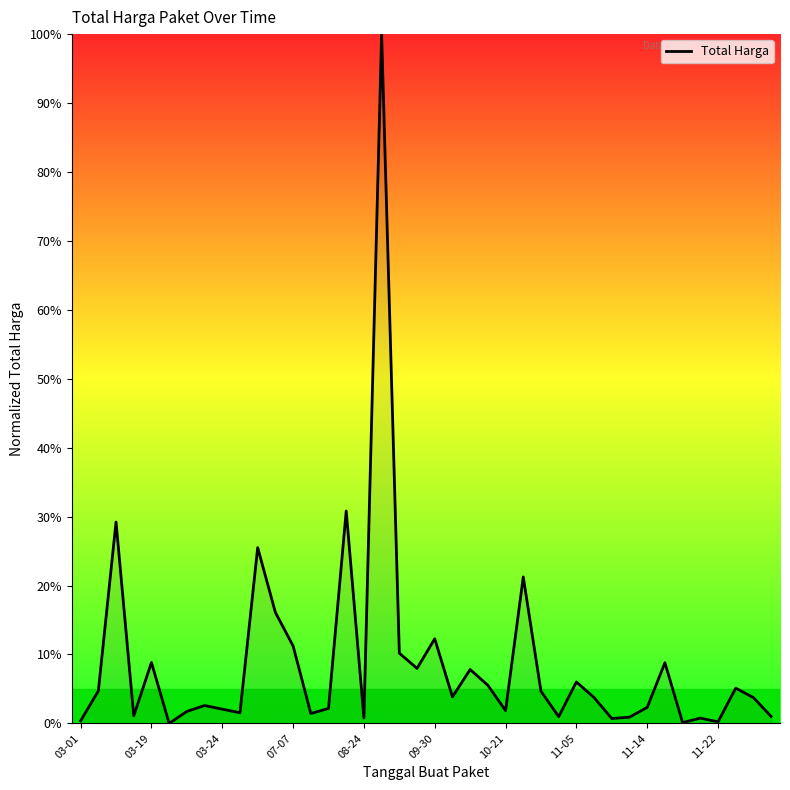

What is the maximum value shown in the chart?

100.0